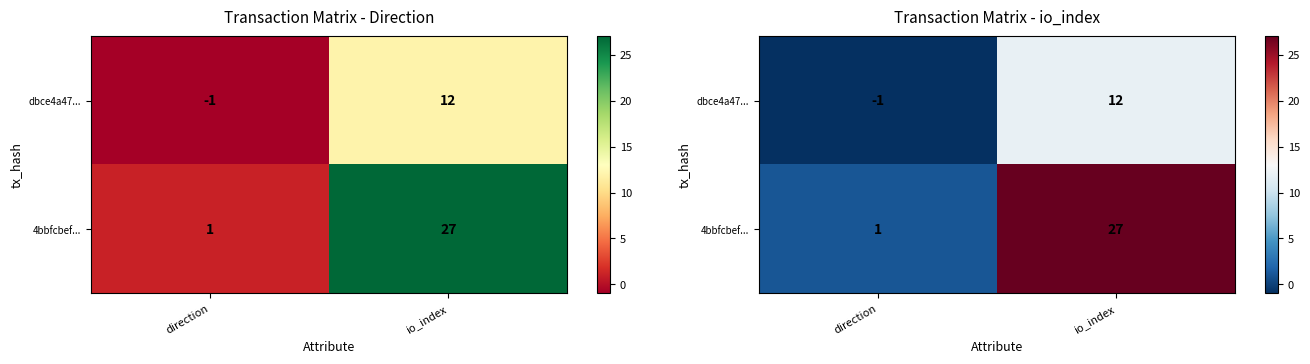

What is the lowest value of the dbce4a47... series?

-1